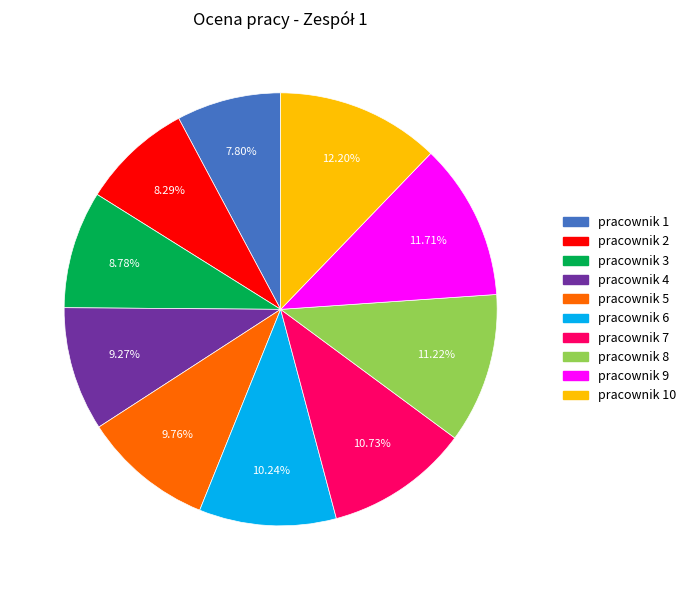

Does pracownik 4 represent more than half of the total?

No